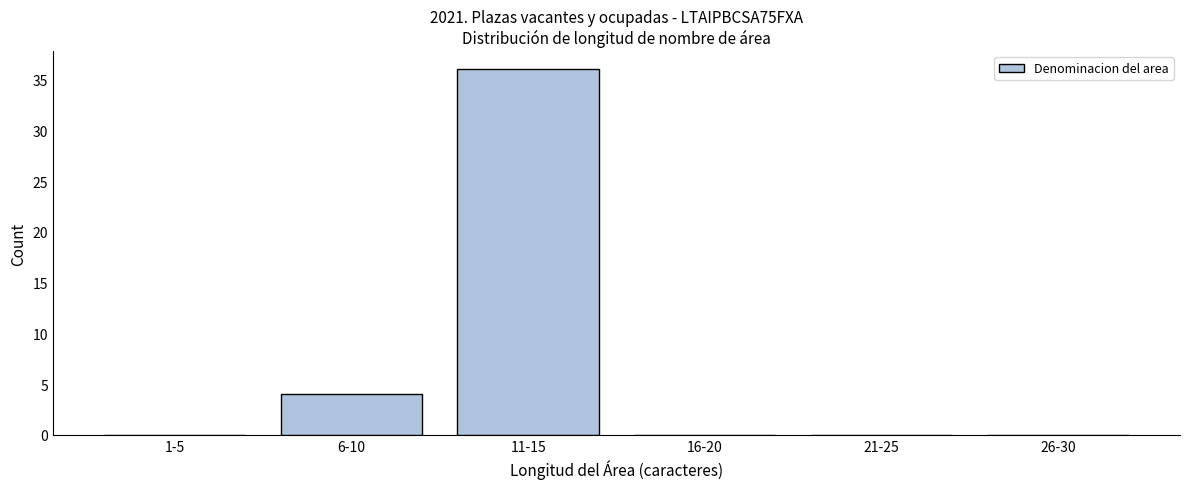

Reading left to right, list all the values displayed in this chart.

1-5=0	6-10=4	11-15=36	16-20=0	21-25=0	26-30=0